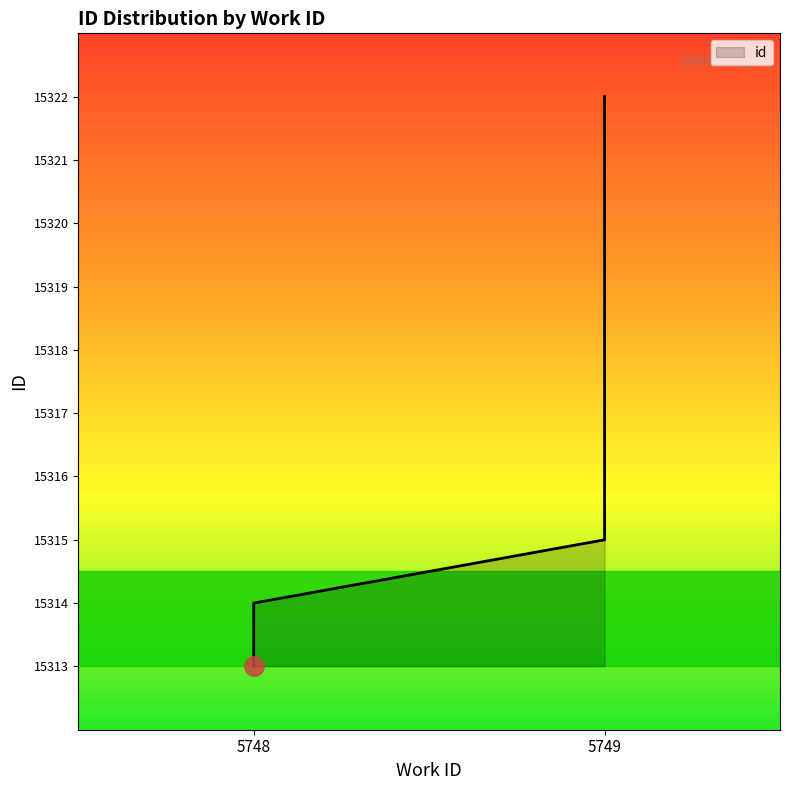

What is the change in value from 5748 to 5749?

+1